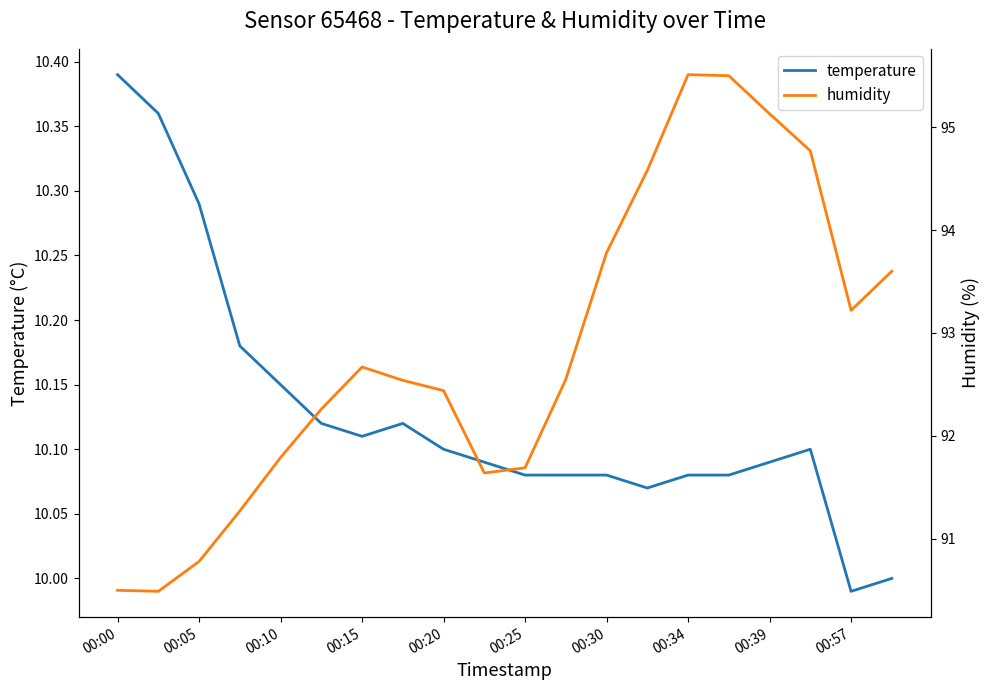

Reading left to right, extract all data points from this chart.

temperature: 10.4	10.4	10.3	10.2	10.2	10.1	10.1	10.1	10.1	10.1	10.1	10.1	10.1	10.1	10.1	10.1	10.1	10.1	10.0	10.0
humidity: 90.5	90.5	90.8	91.3	91.8	92.3	92.7	92.5	92.4	91.6	91.7	92.5	93.8	94.6	95.5	95.5	95.1	94.8	93.2	93.6